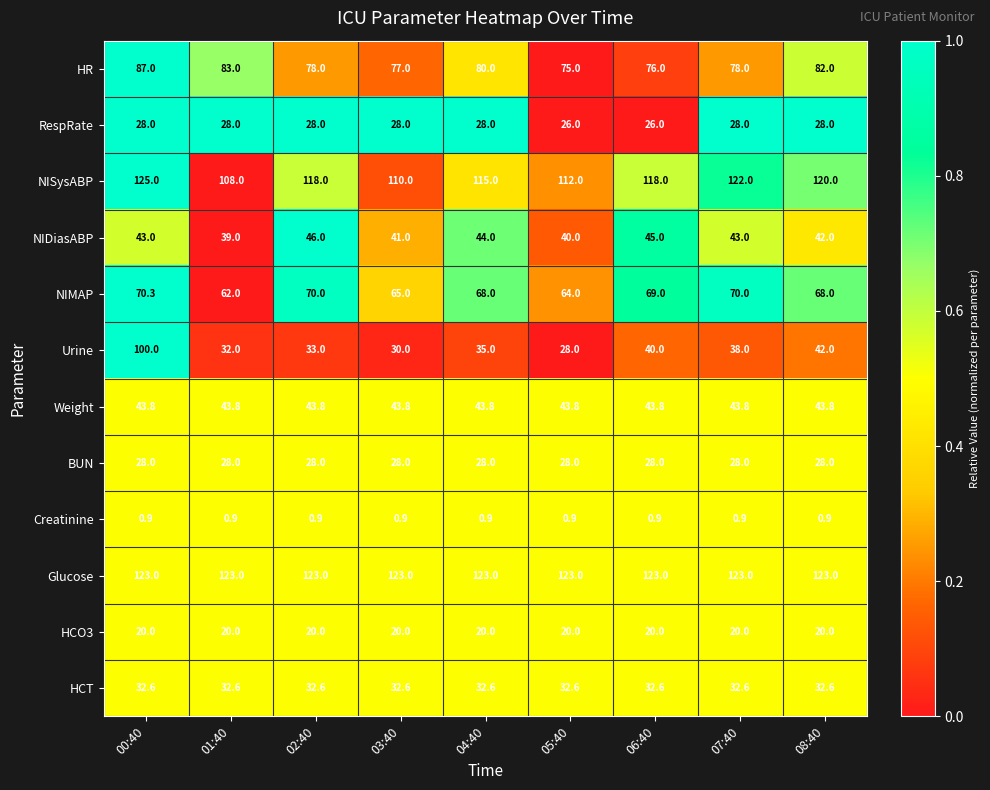

What is the difference between the maximum and minimum values in the NISysABP series?

17.0